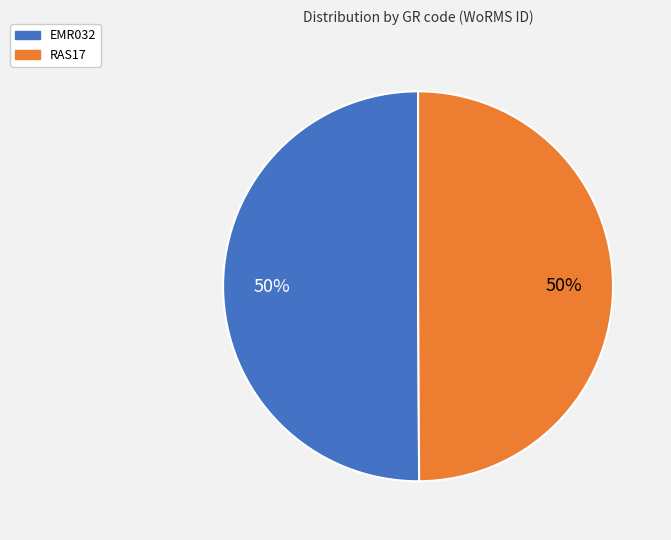

To the nearest percent, what is the combined percentage of RAS17 and EMR032?

100%